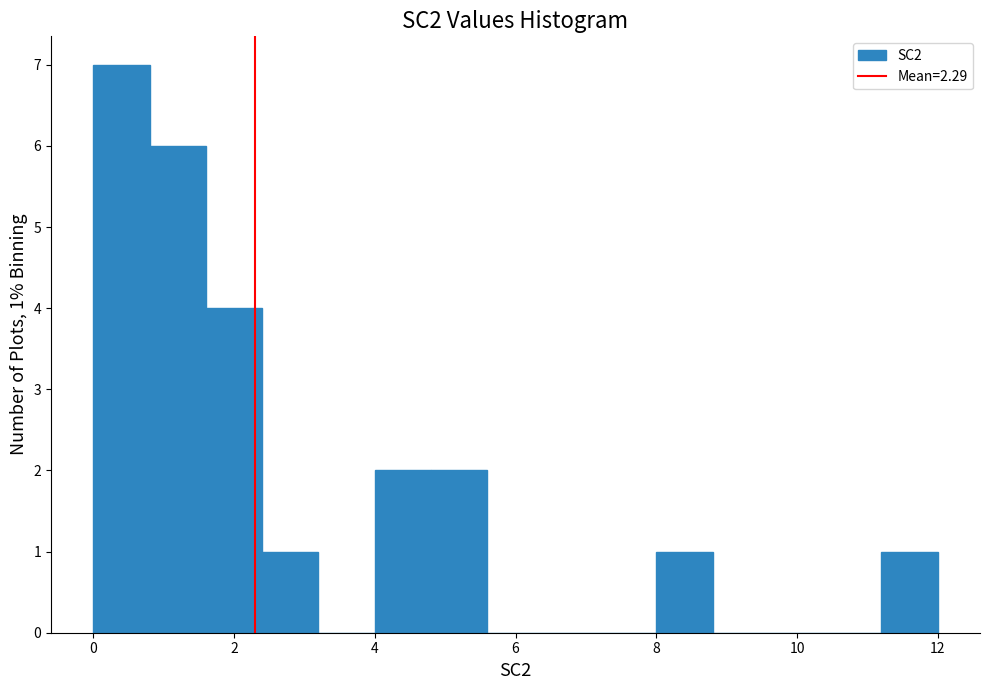

Which range on the x-axis has the tallest bar?

0.0 to 0.8